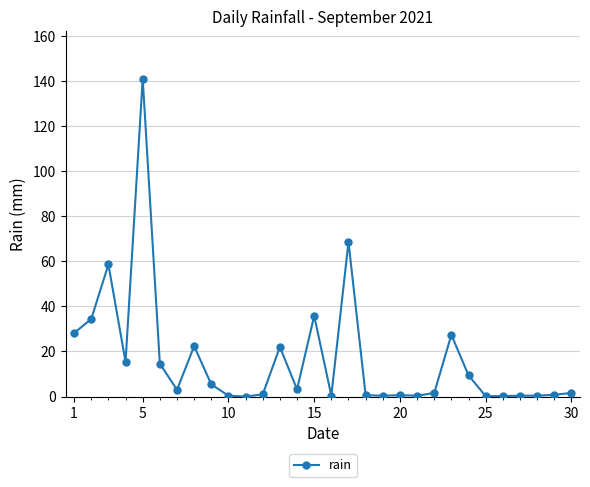

What is the greatest value displayed?

141.0